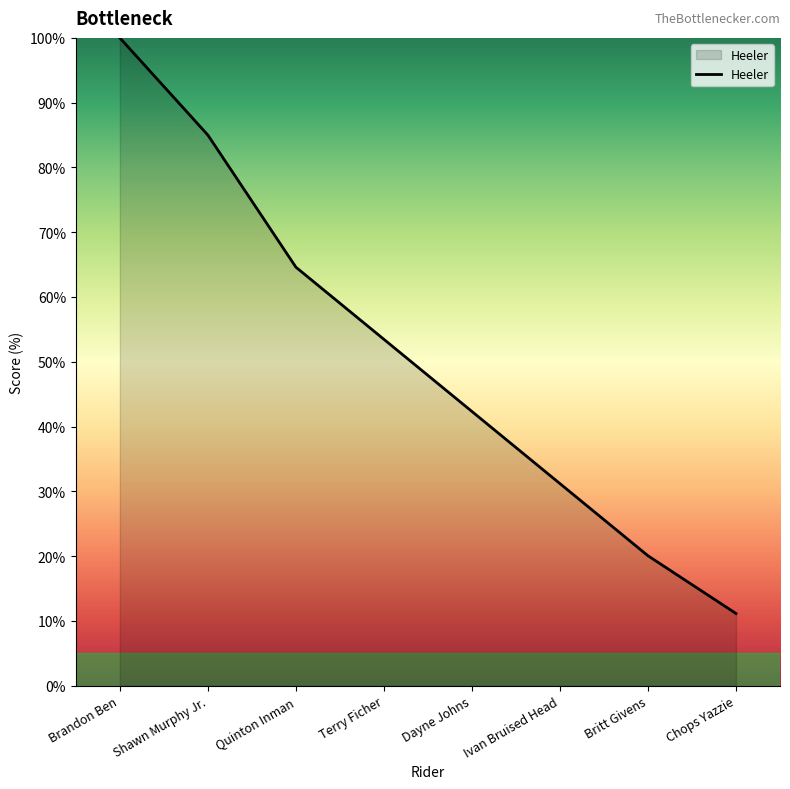

Rank the categories by value from lowest to highest.

Chops Yazzie, Britt Givens, Ivan Bruised Head, Dayne Johns, Terry Ficher, Quinton Inman, Shawn Murphy Jr., Brandon Ben